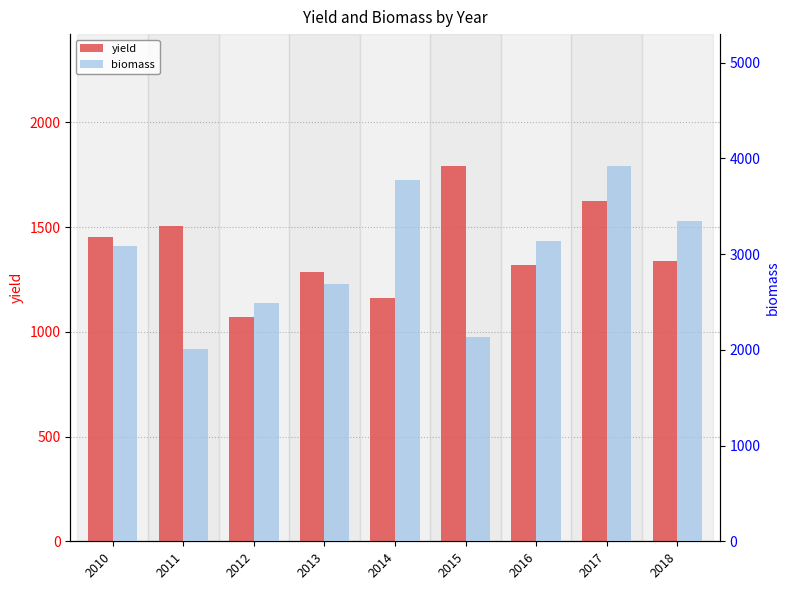

Count the biomass values in the range 2491 to 3342.

5